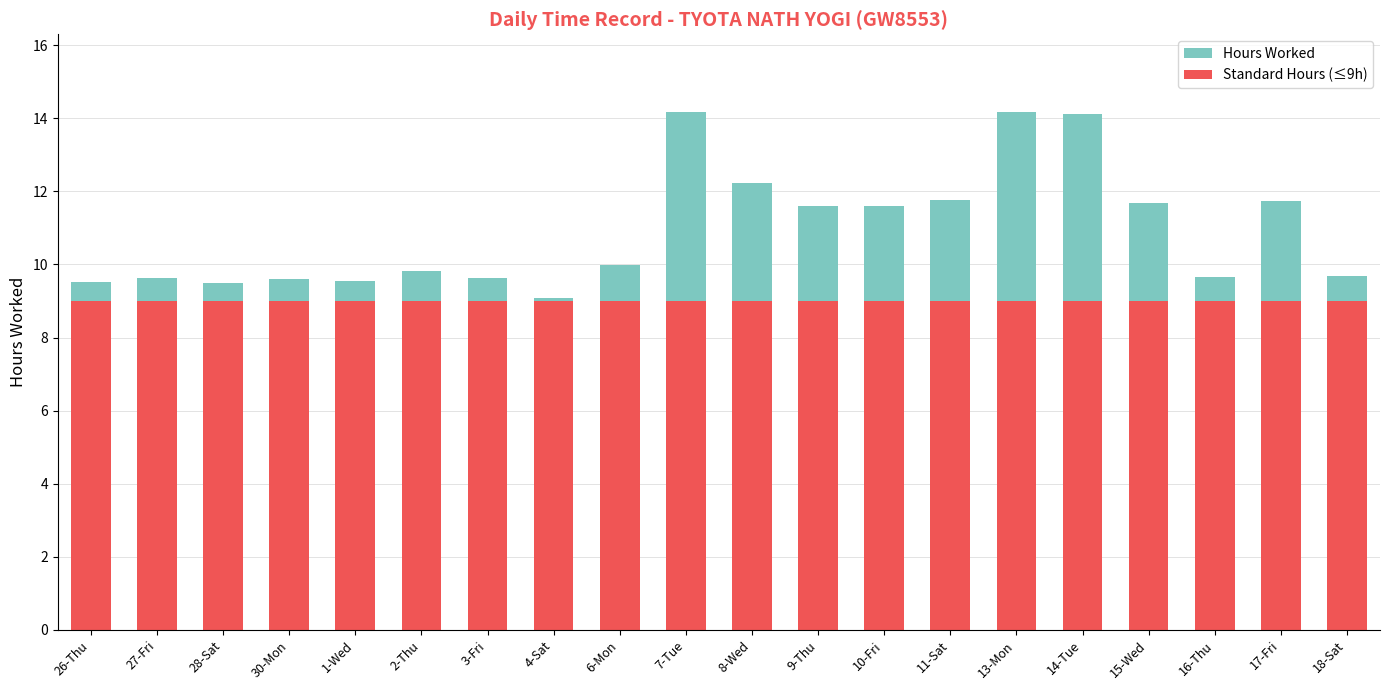

Are the bars horizontal?

No